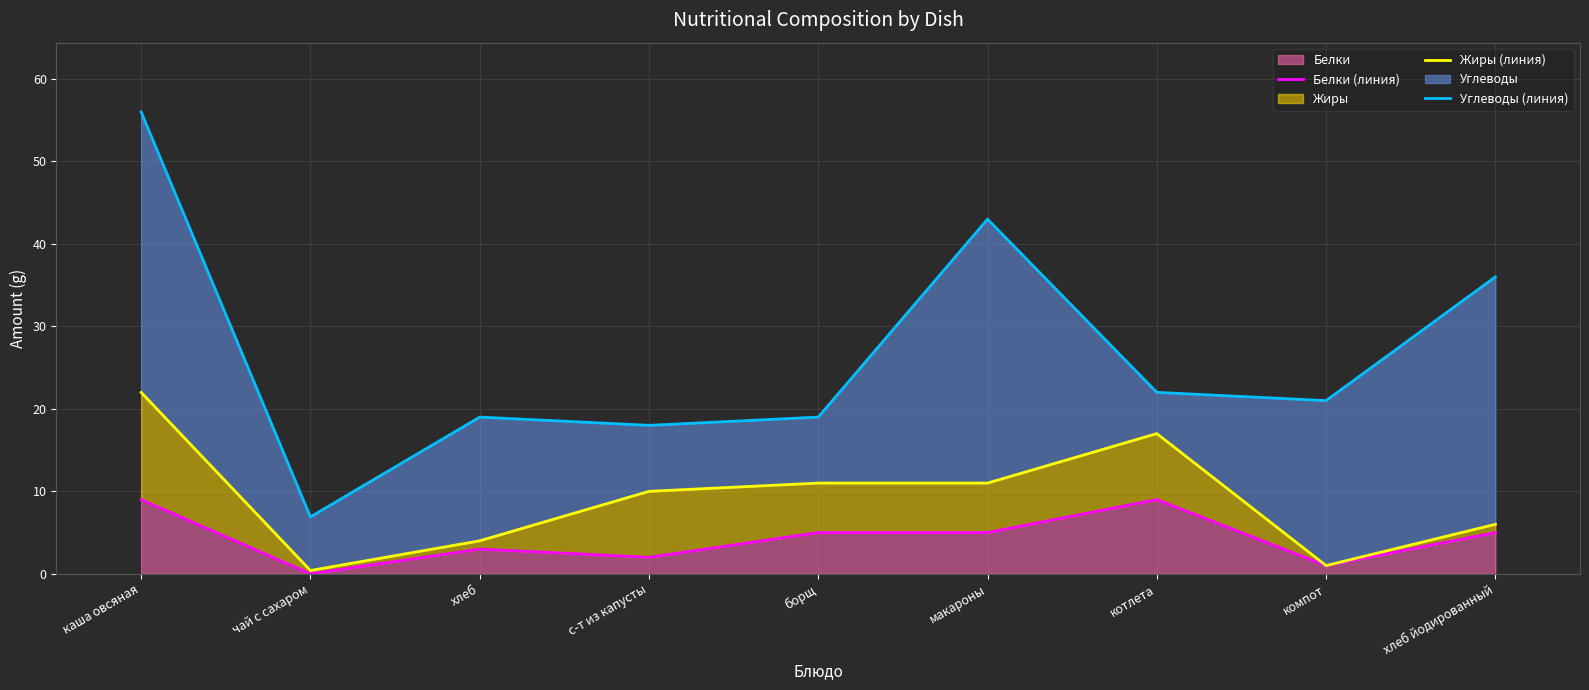

Which series has the widest spread of values?

Углеводы (линия)